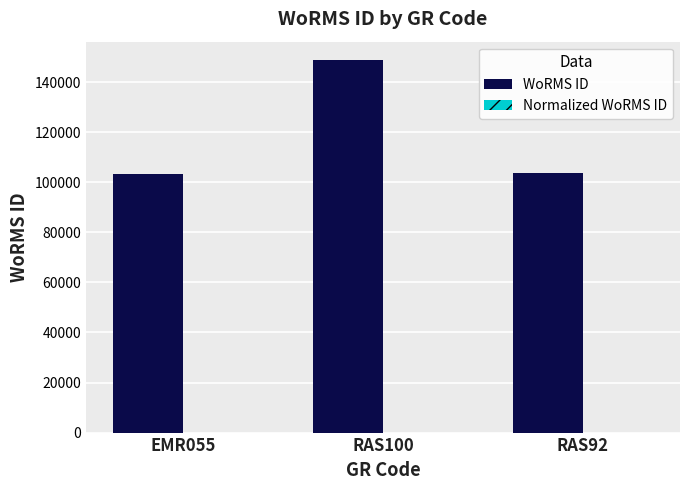

Are the bars horizontal?

No